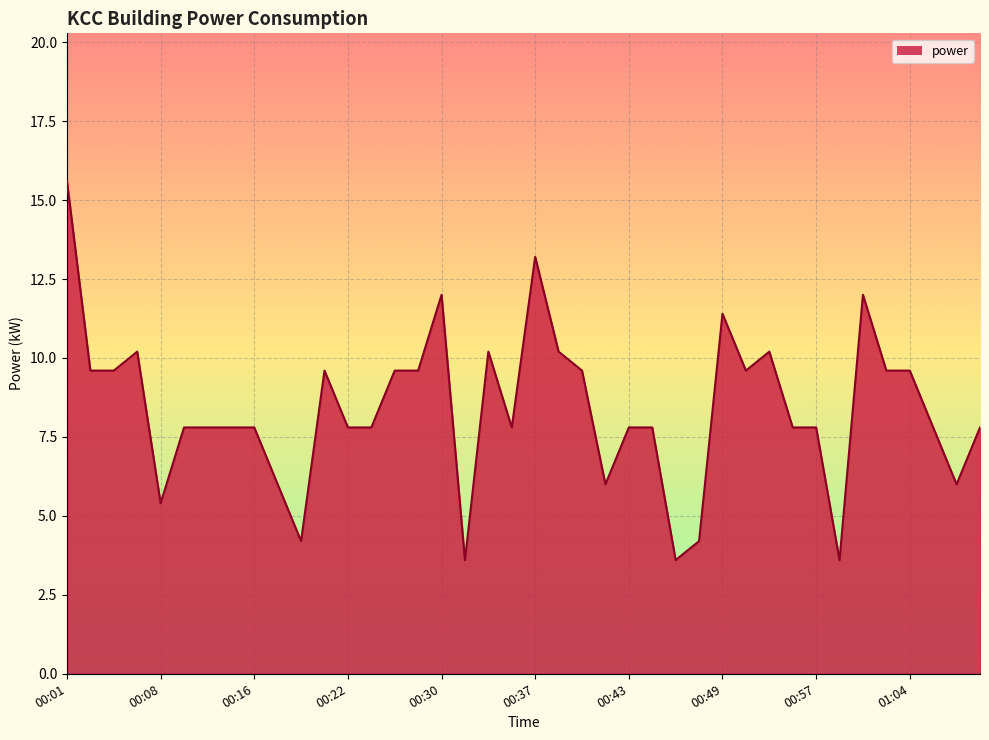

What is the greatest value displayed?

15.6